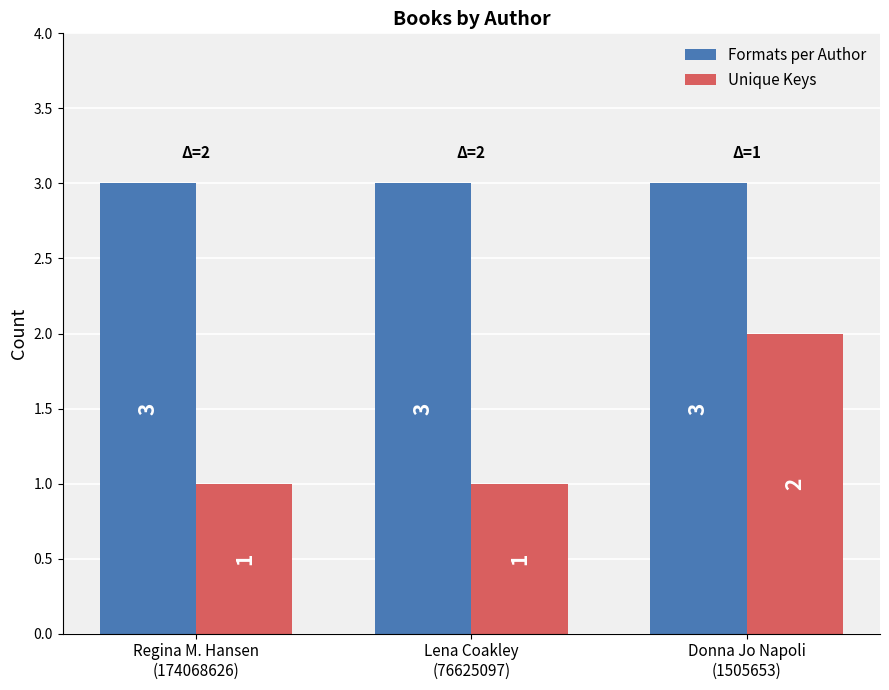

Reading left to right, extract all data points from this chart.

Formats per Author: 3	3	3
Unique Keys: 1	1	2